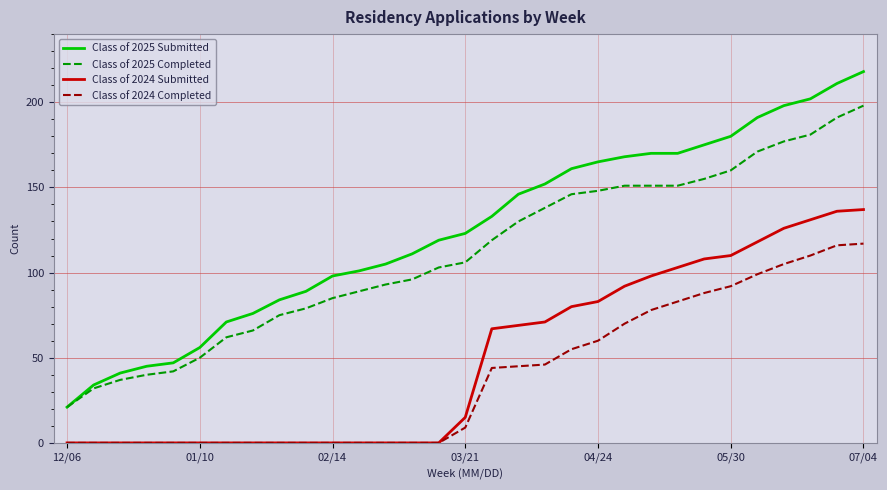

What is the greatest value displayed?

218